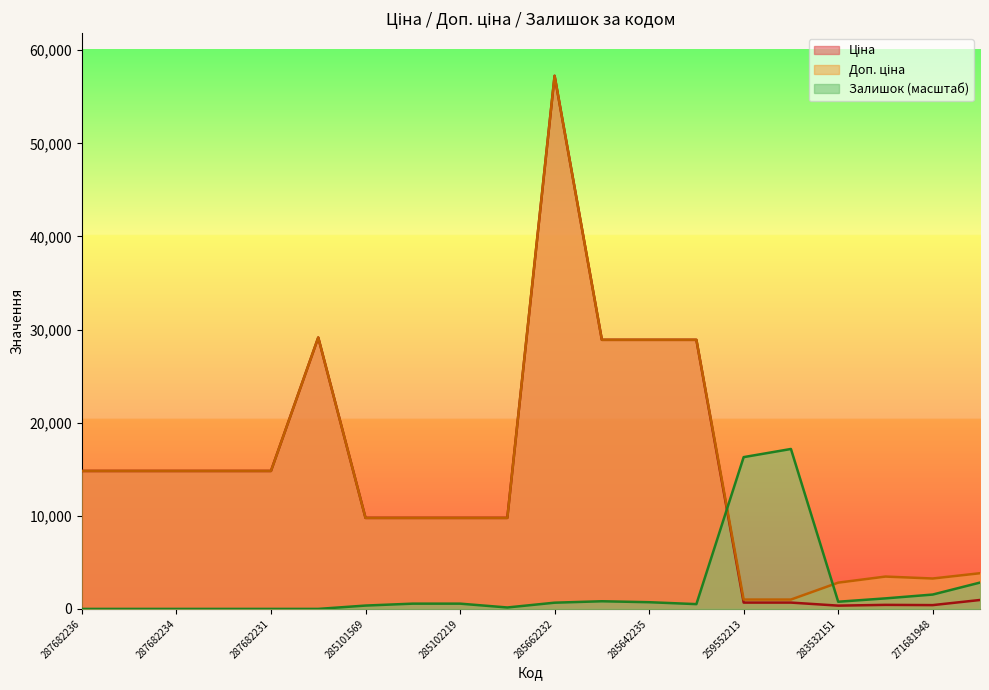

How many interior local valleys does the Ціна series have?

2